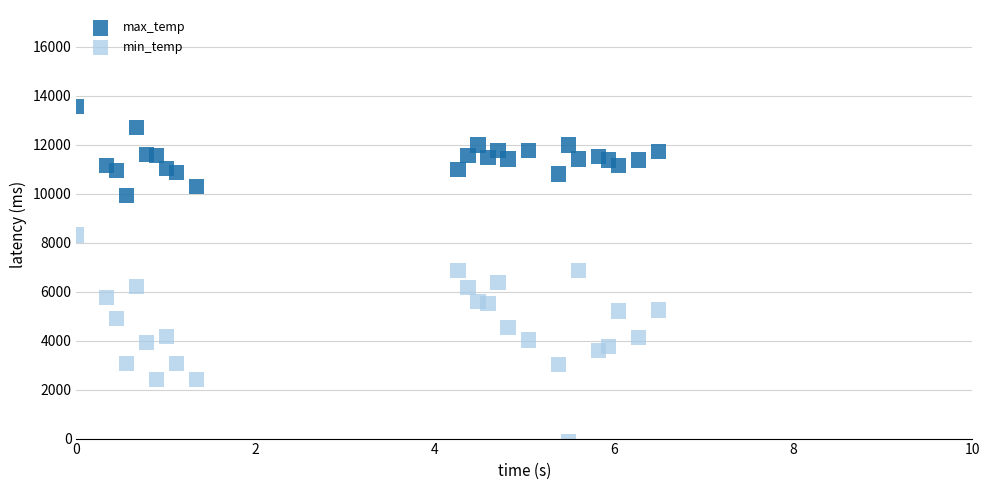

Which series contains the highest Y value?

max_temp